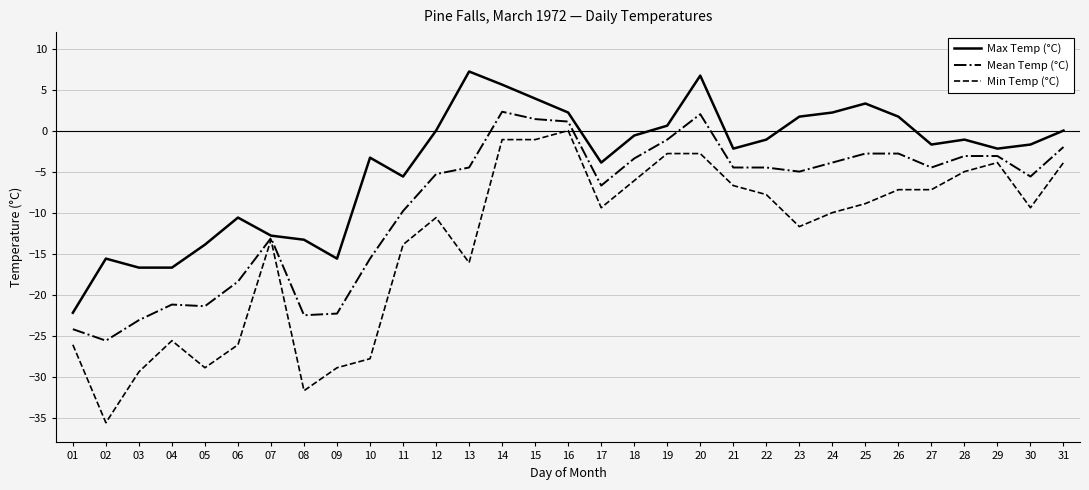

What is the smallest value displayed?

-35.6